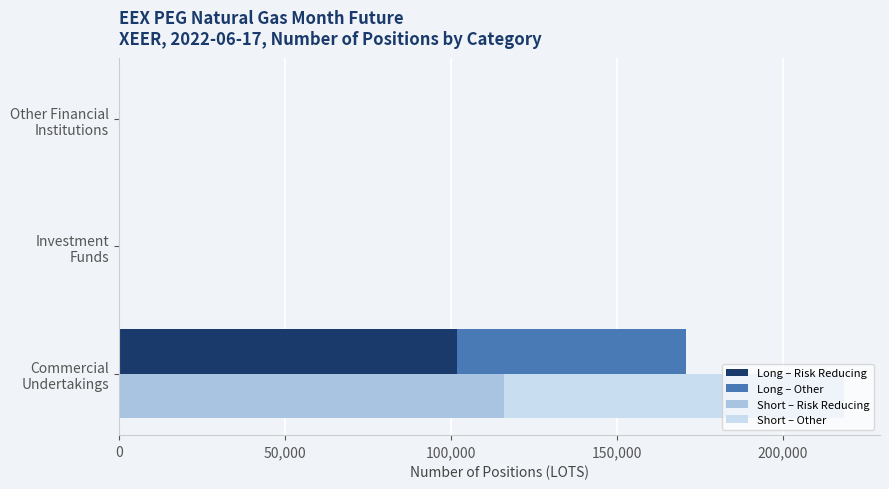

What is the difference between the maximum and minimum values in the Long – Other series?

68872